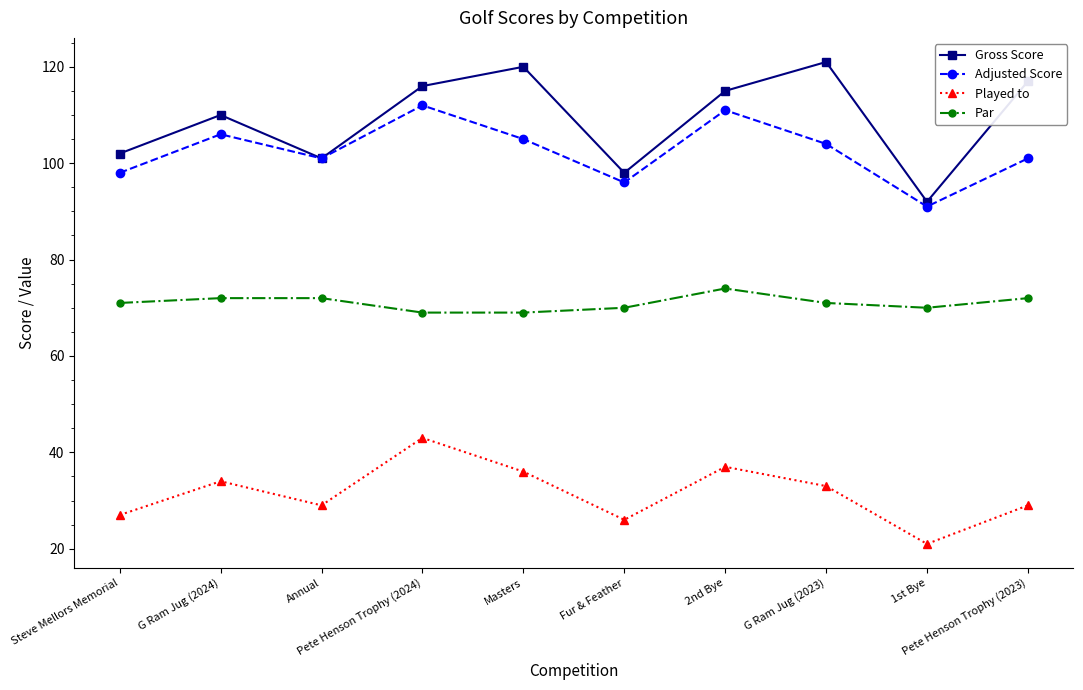

How many interior local peaks does the Gross Score series have?

3